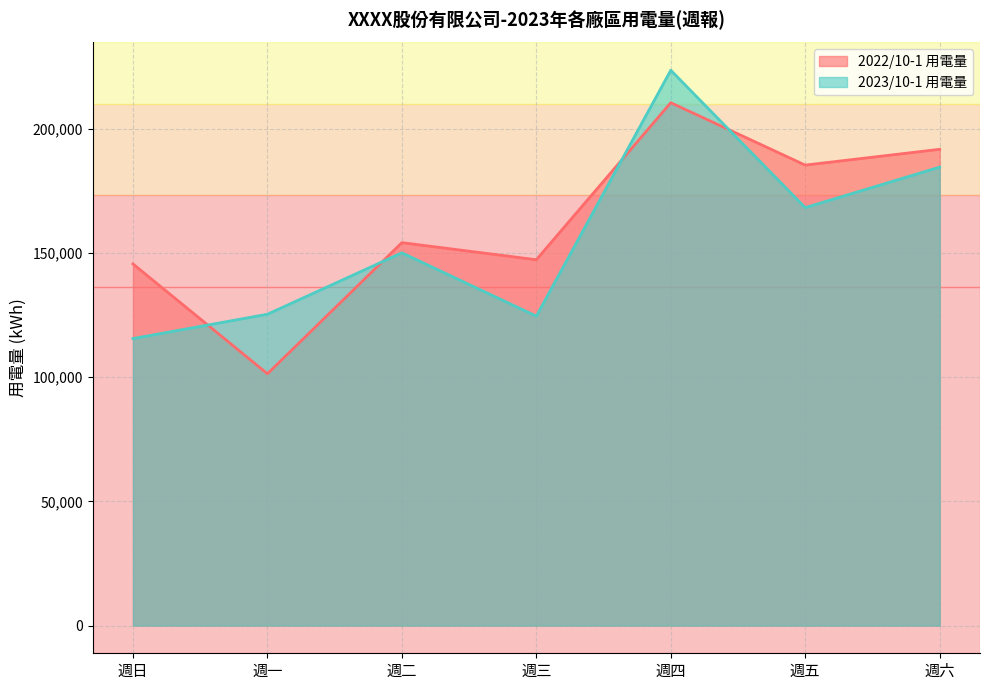

What is the label of the 5th point from the right?

週二